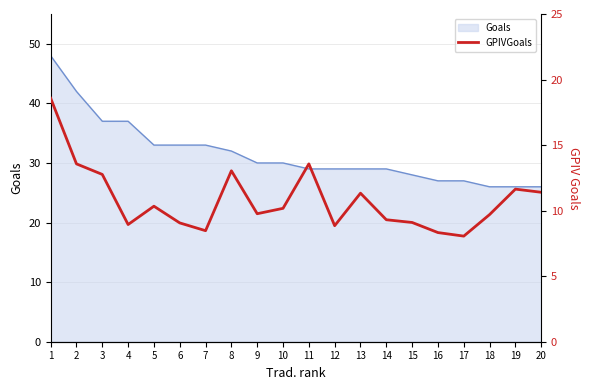

True or false: the data has more than 1 interior local peaks.

True